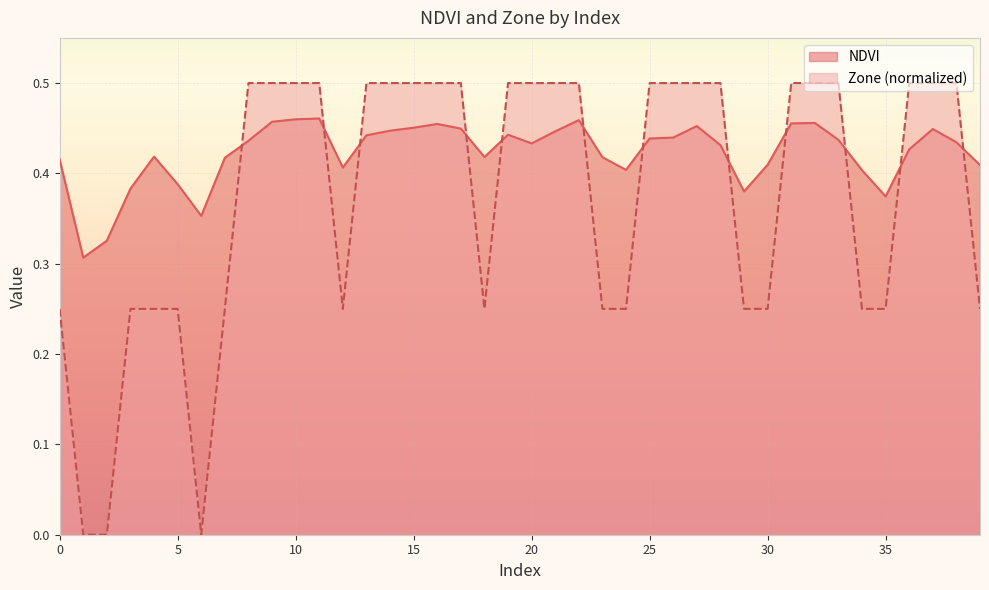

What is the difference between the Zone values at 1 and 3?

0.2